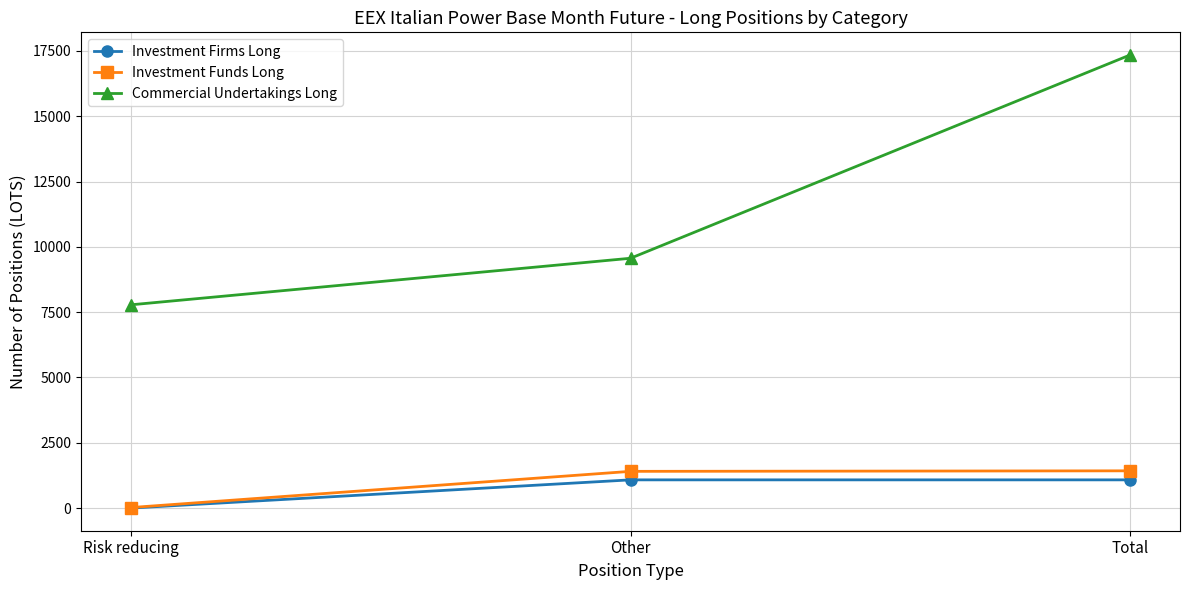

Is it true that Commercial Undertakings Long equals 9564.0 at Other?

True